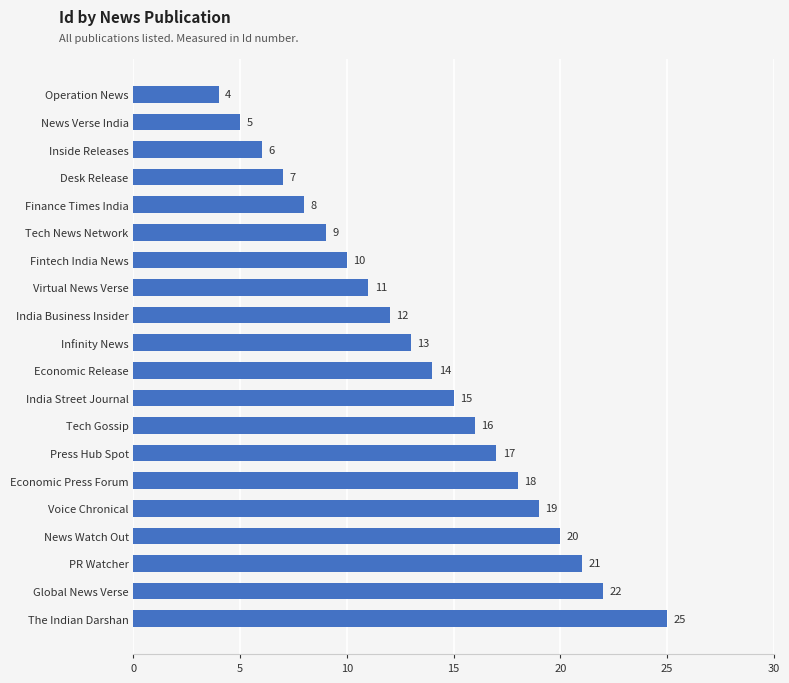

True or false: the data shows 9 at Tech News Network.

True